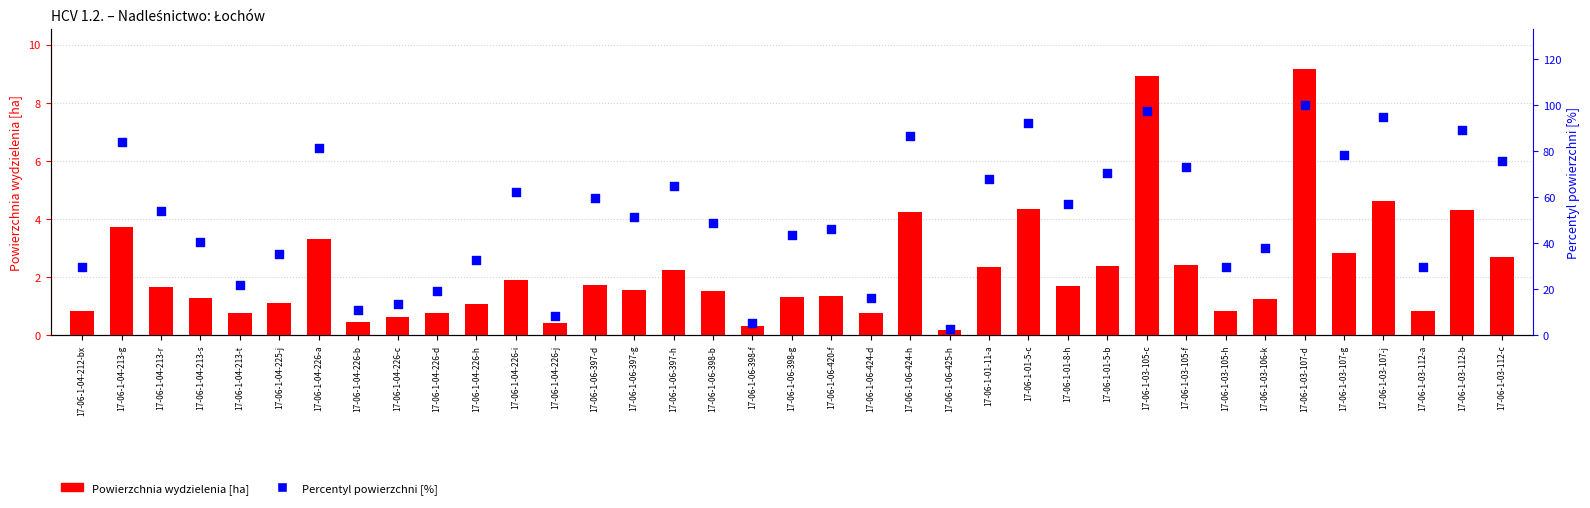

What is the total value across all series at 17-06-1-03-106-k?

39.1